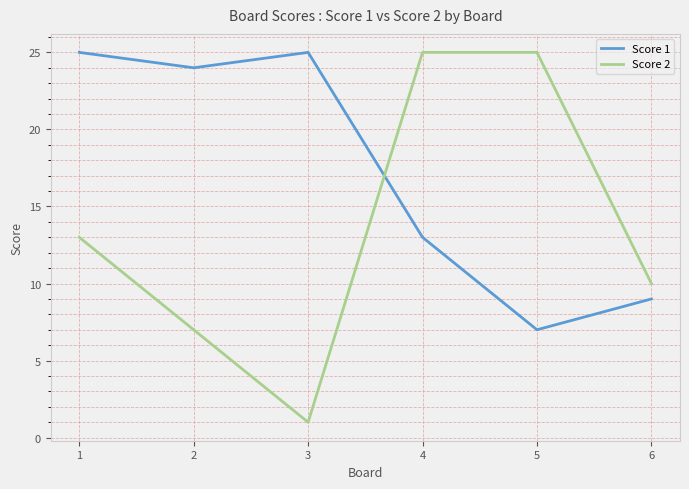

Is this an area chart (filled region under the line)?

No